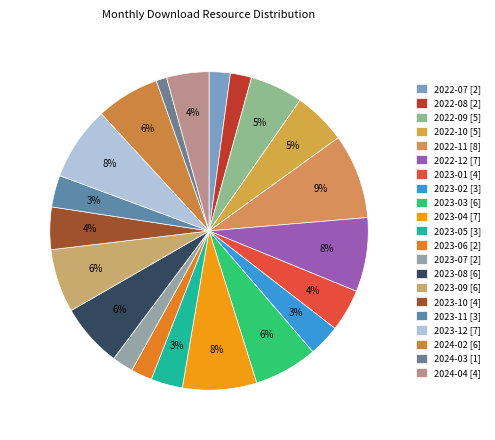

Which slice is the smallest?

2024-03